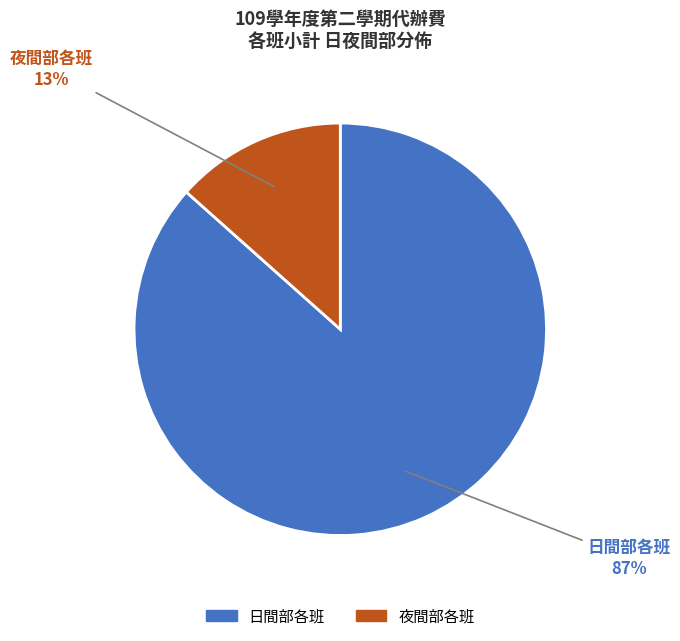

Do 夜間部各班 and 日間部各班 together represent more than half of the pie?

Yes